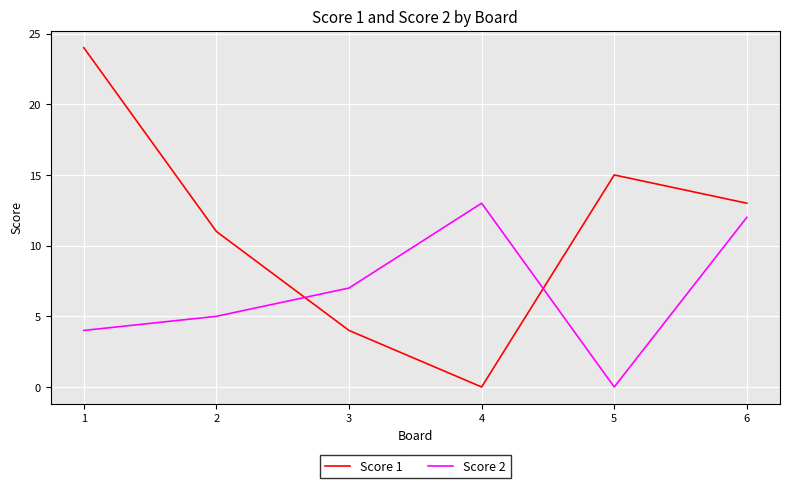

What is the difference between the highest and lowest values at 2?

6